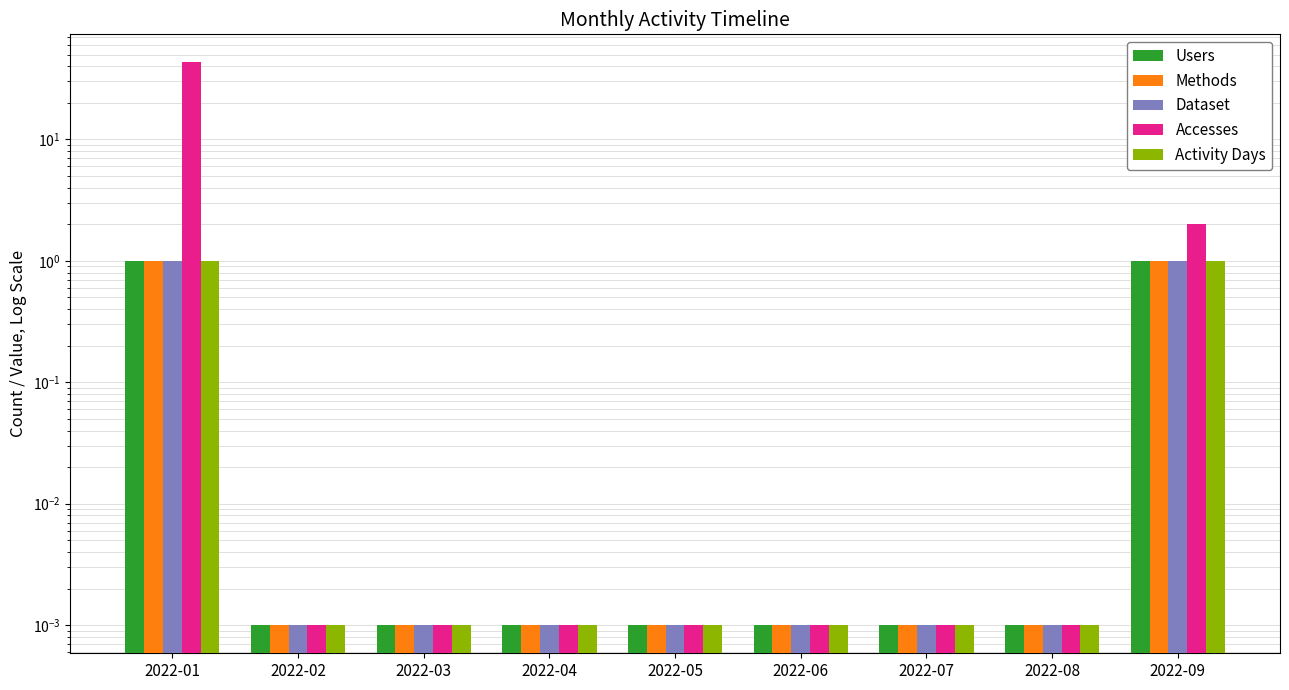

Is the value of Methods at 2022-03 greater than the value of Dataset at 2022-07?

No